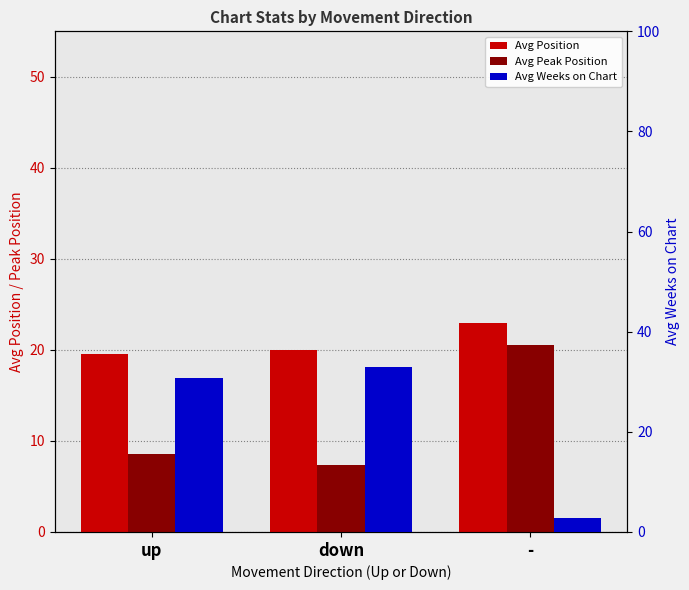

Is the value of Avg Position at - greater than the value of Avg Weeks on Chart at up?

No